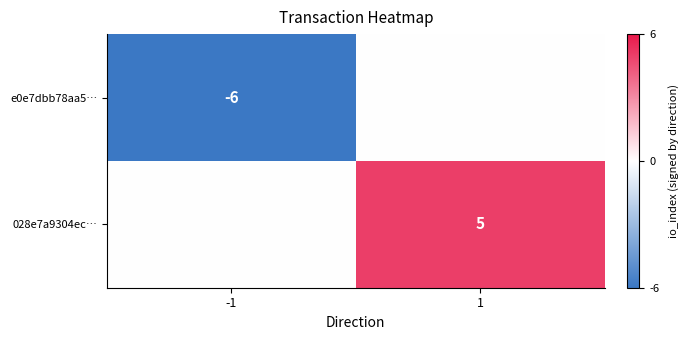

The value of e0e7dbb78aa5… at -1 is -6. True or false?

True